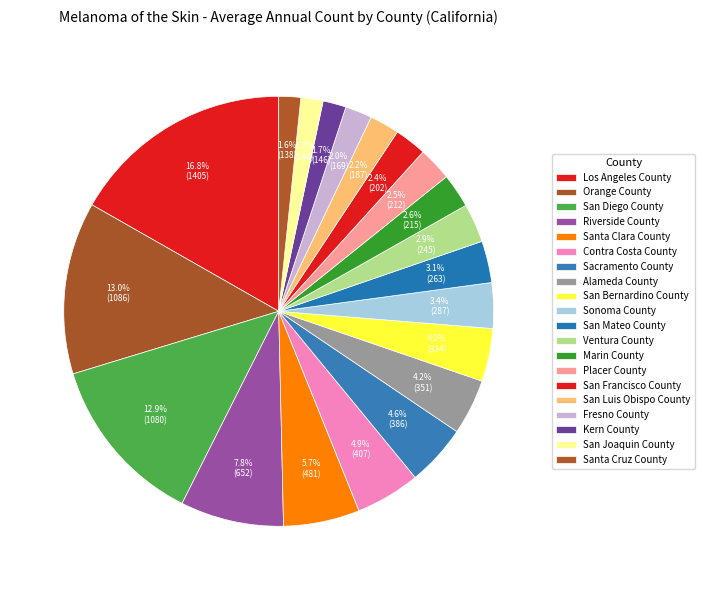

Approximately how many times larger is the value at San Mateo County compared to Marin County?

1.2